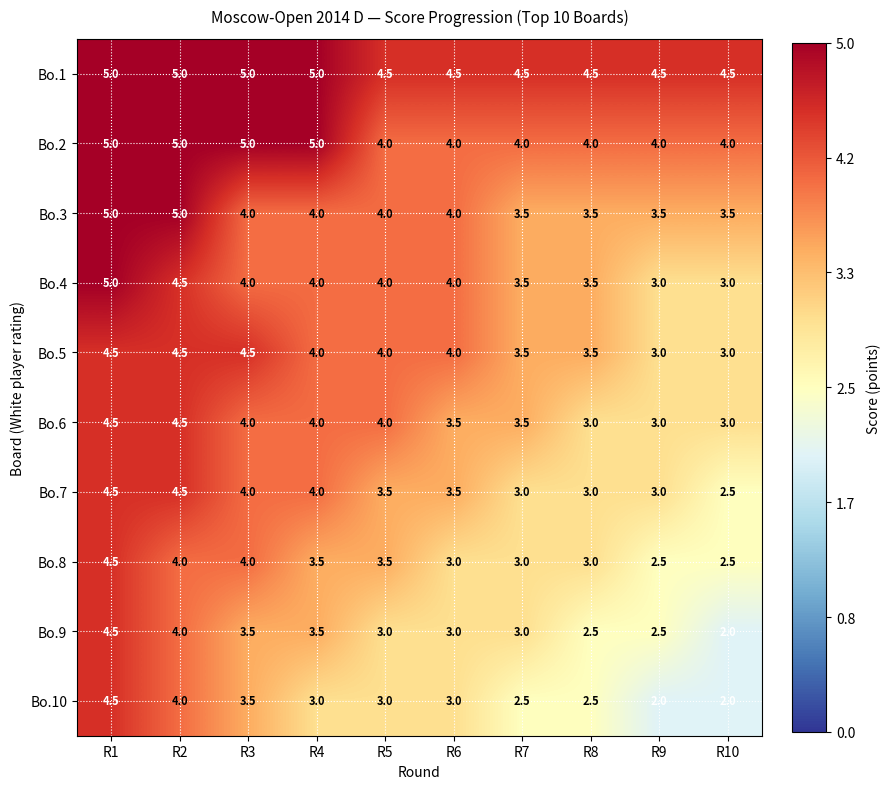

What is the greatest value displayed?

5.0